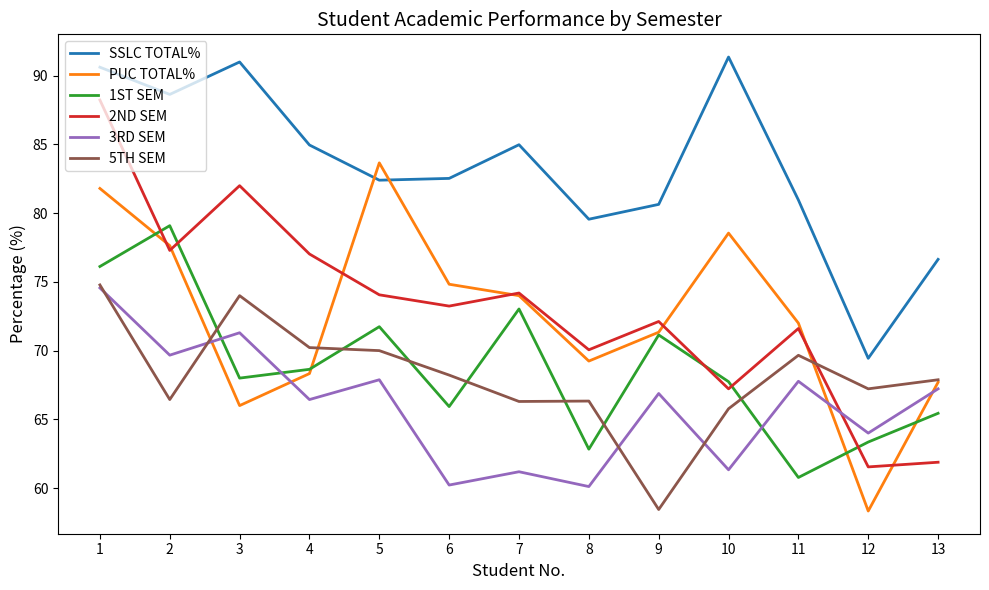

The value of PUC TOTAL% at 8 is 107.0. True or false?

False